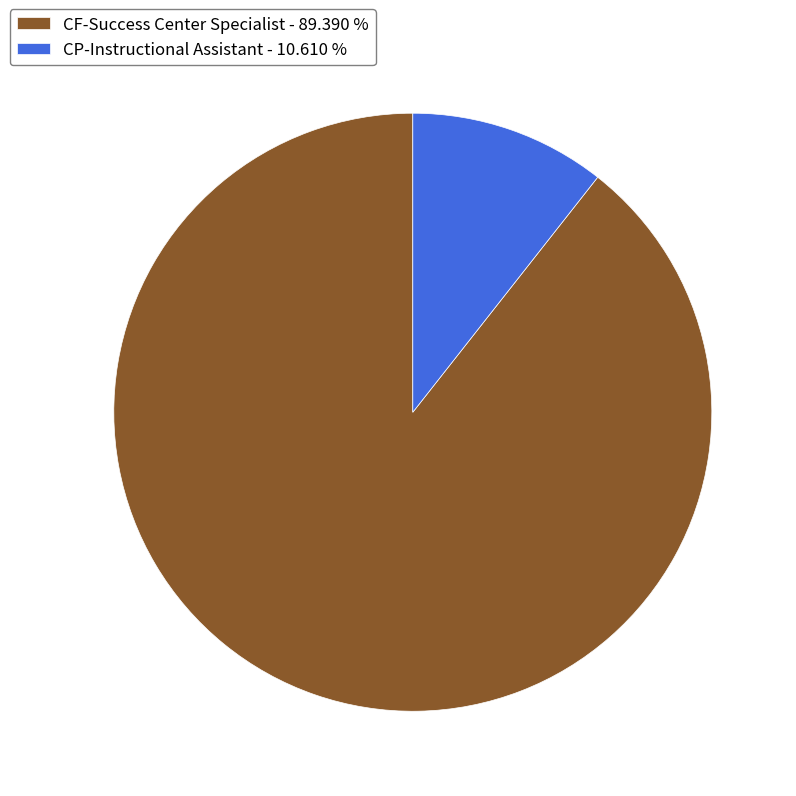

Do CP-Instructional Assistant - 10.610 % and CF-Success Center Specialist - 89.390 % together represent more than half of the pie?

Yes